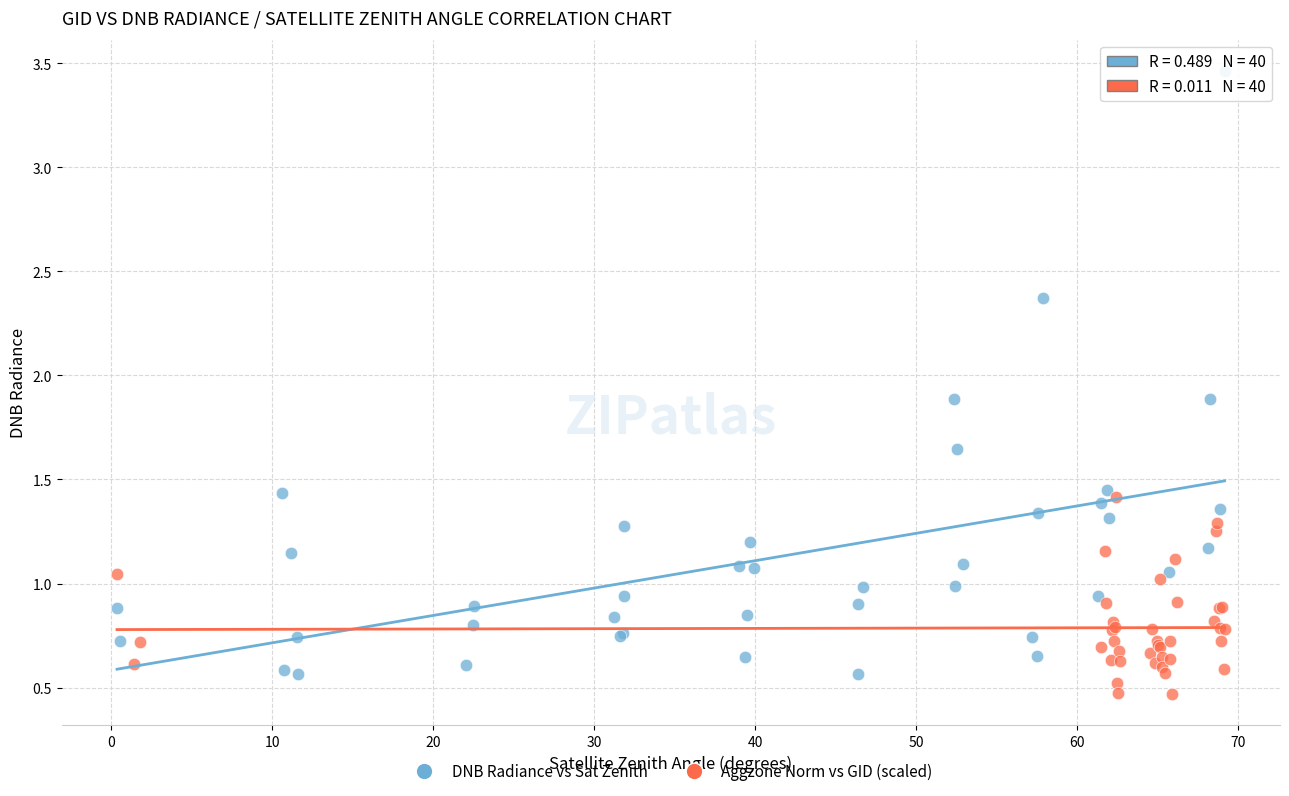

Which series contains the lowest Y value?

Aggzone Norm vs GID (scaled)